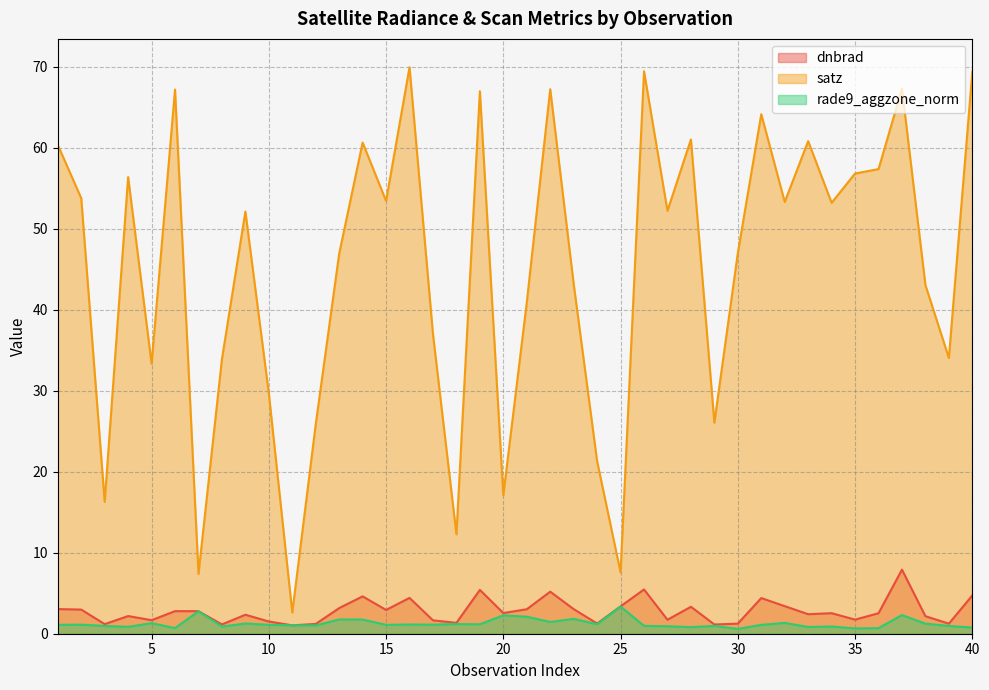

Which category has the lowest value across all series?

30